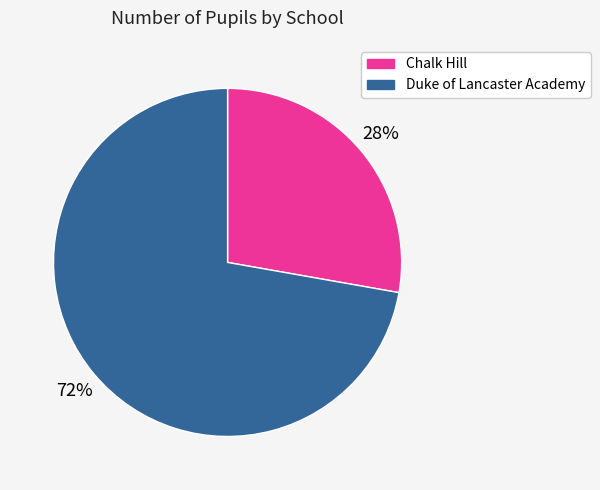

Which has a higher value, Chalk Hill or Duke of Lancaster Academy?

Duke of Lancaster Academy